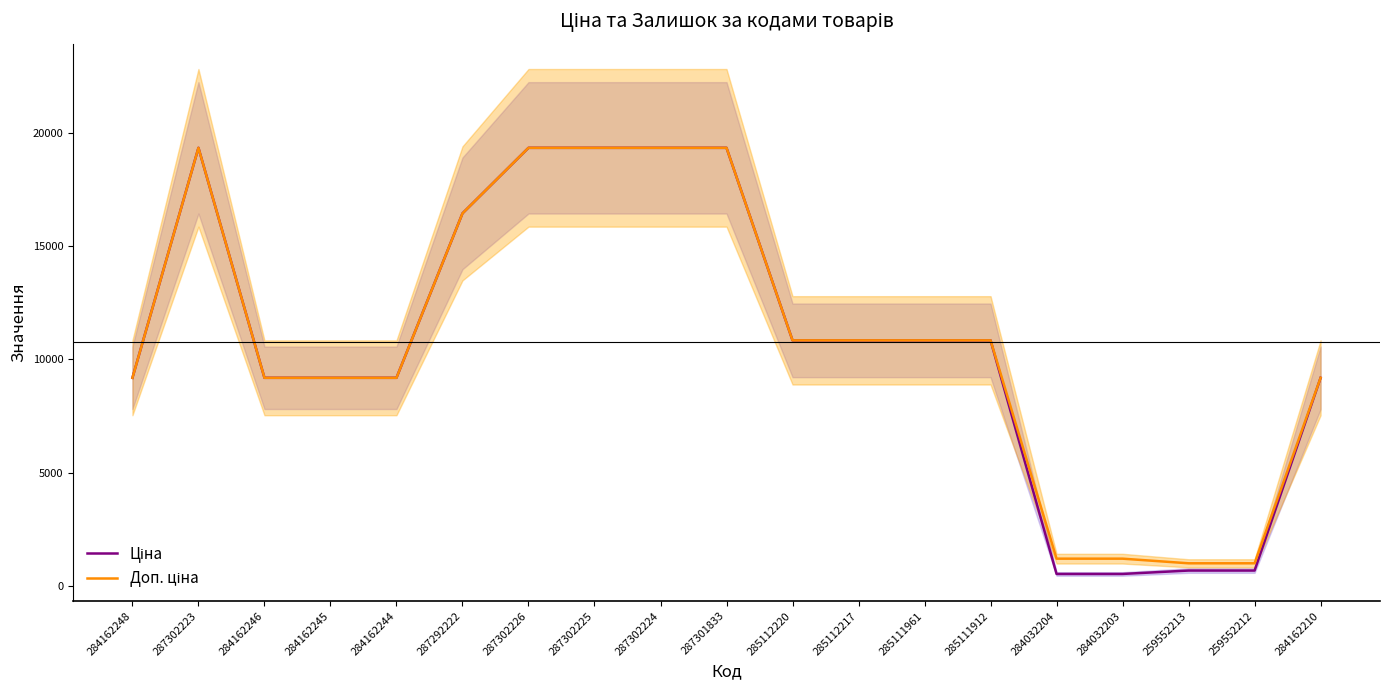

True or false: Доп. ціна has more than 2 points higher than both neighbors.

False